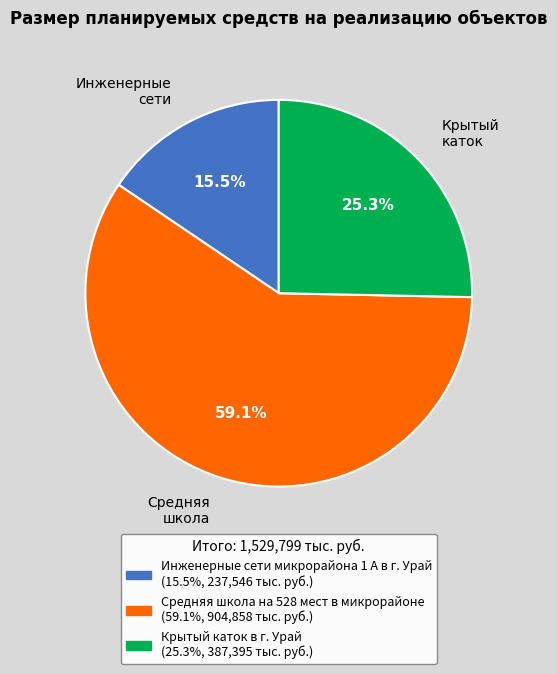

Rank the categories by value from lowest to highest.

Инженерные сети, Крытый каток, Средняя школа